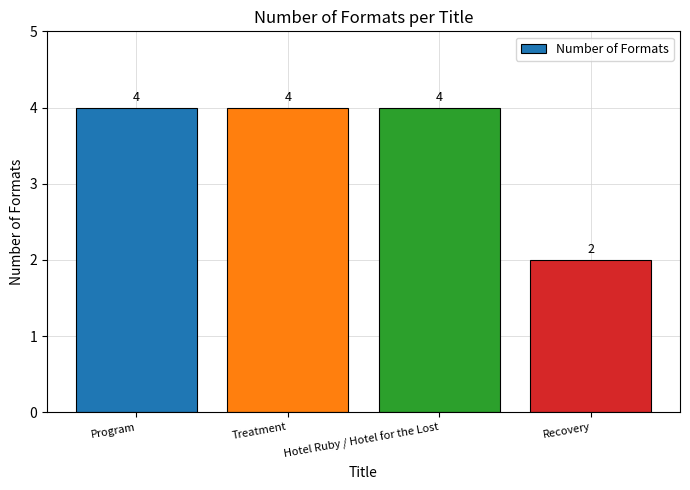

At which category does the chart reach its minimum across all series?

Recovery